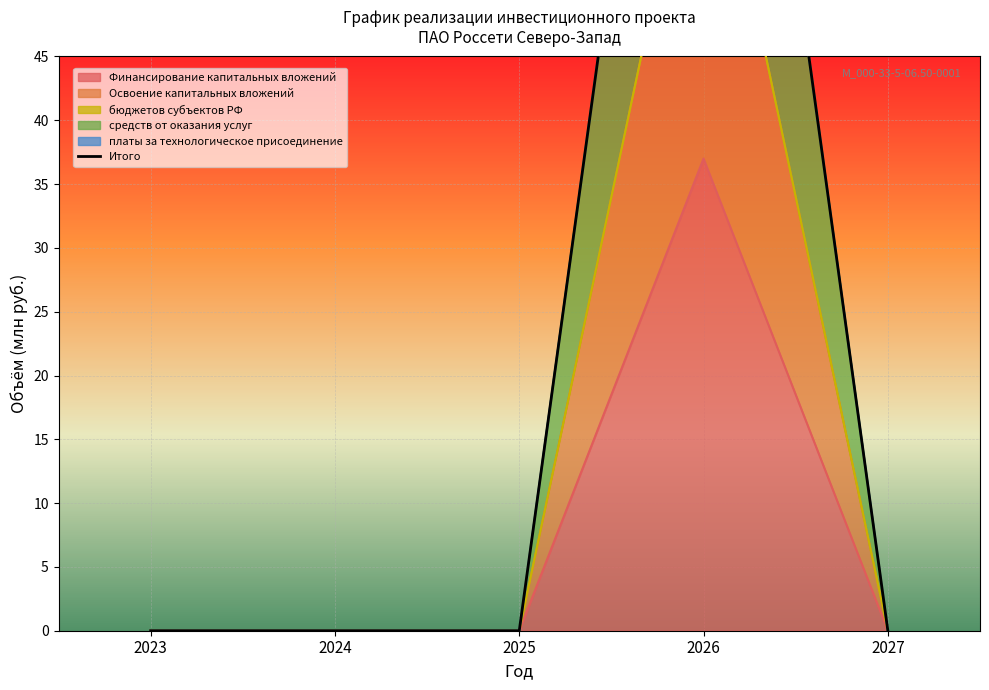

What is the greatest value displayed?

105